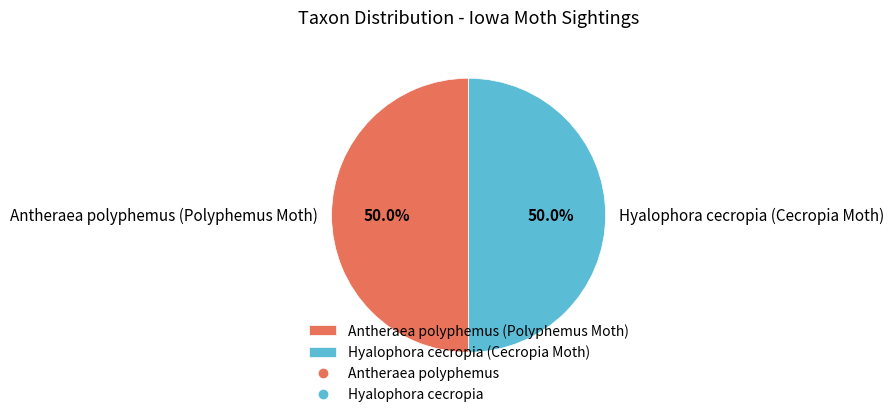

How much of the chart is everything except Hyalophora cecropia (Cecropia Moth)?

50.0%